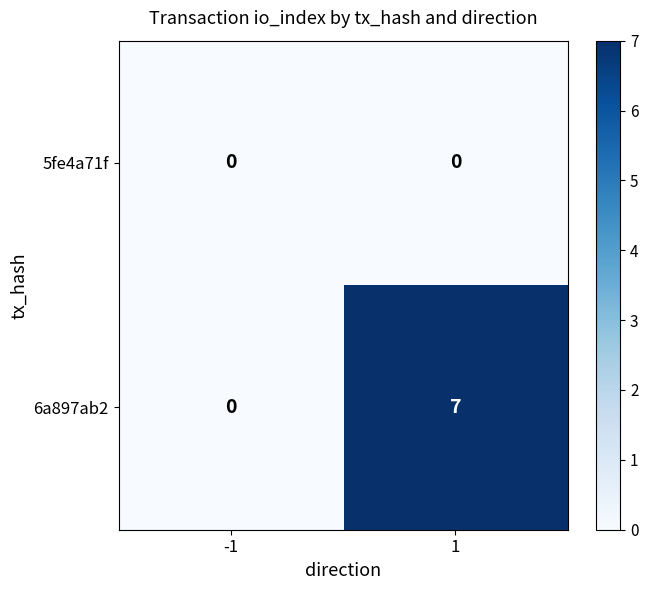

Reading right to left, list all the values displayed in this chart.

5fe4a71f: 1=0	-1=0
6a897ab2: 1=7	-1=0